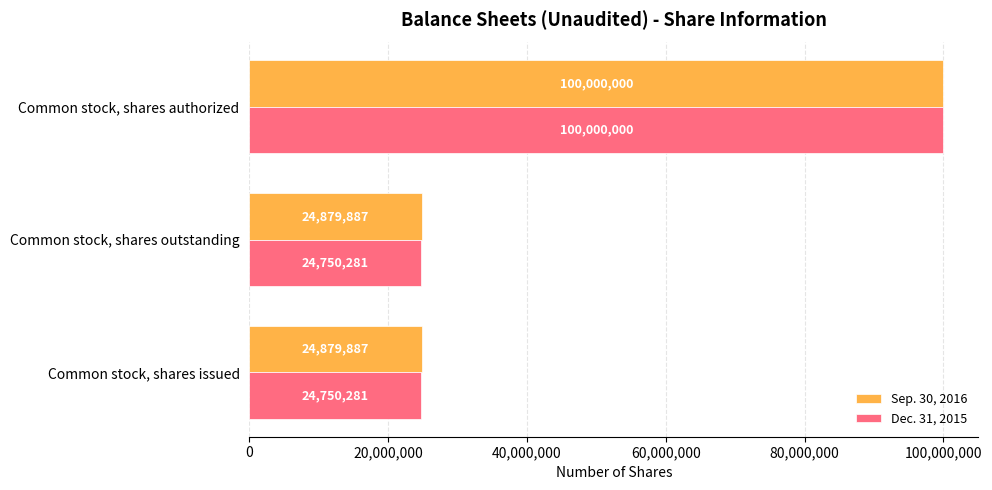

What is the minimum value shown in the chart?

24750281